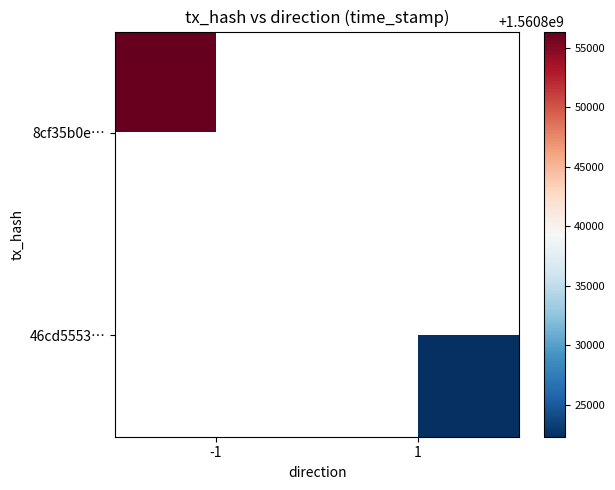

The 8cf35b0e… series shows 1560856350.0 at -1. True or false?

True